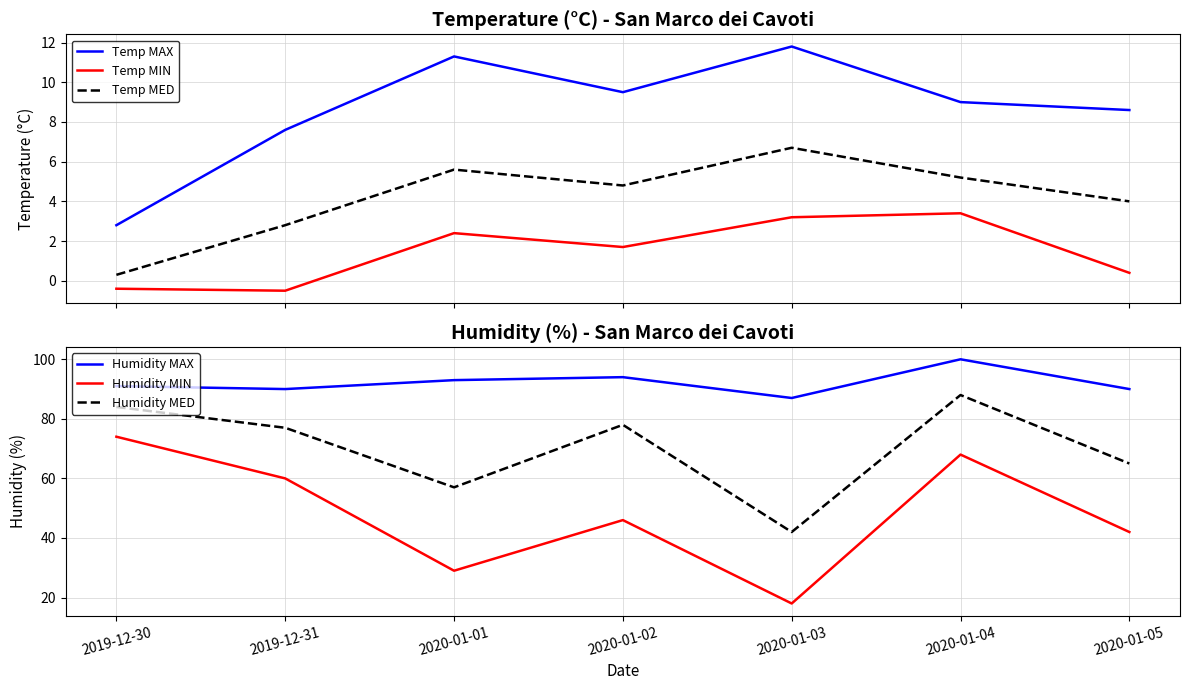

Read the Humidity MAX value at 2020-01-05.

90